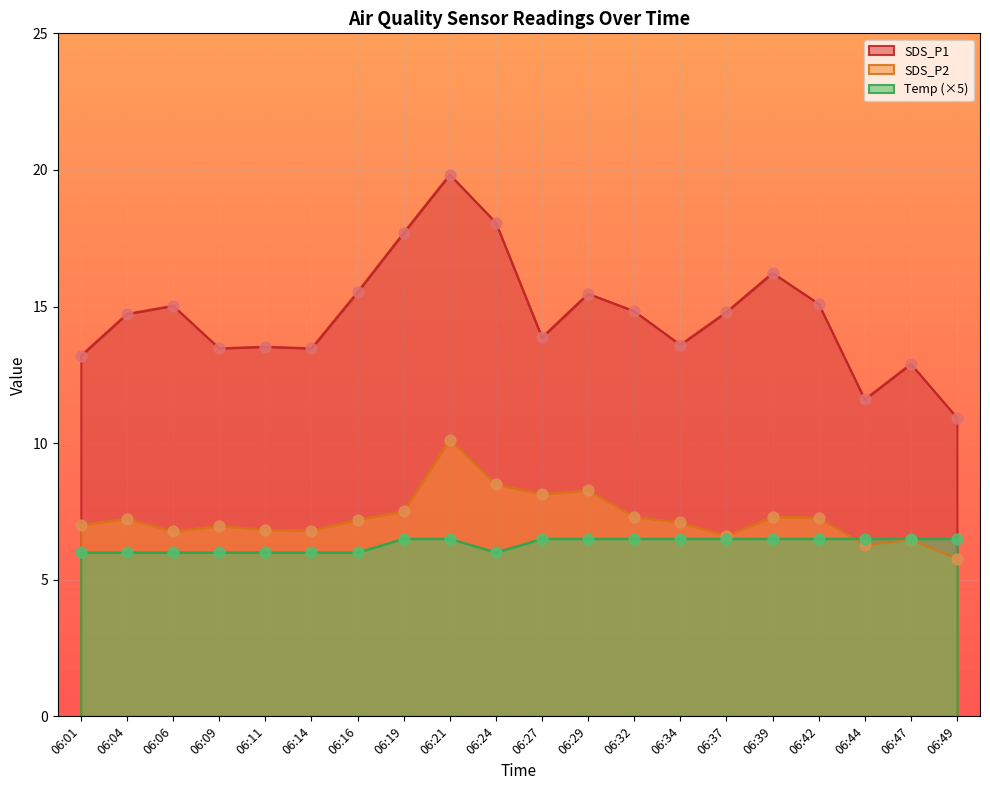

At how many categories does at least one series exceed 17?

3